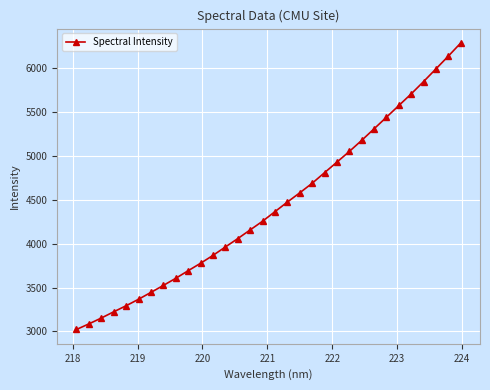

What is the average value?

4432.3